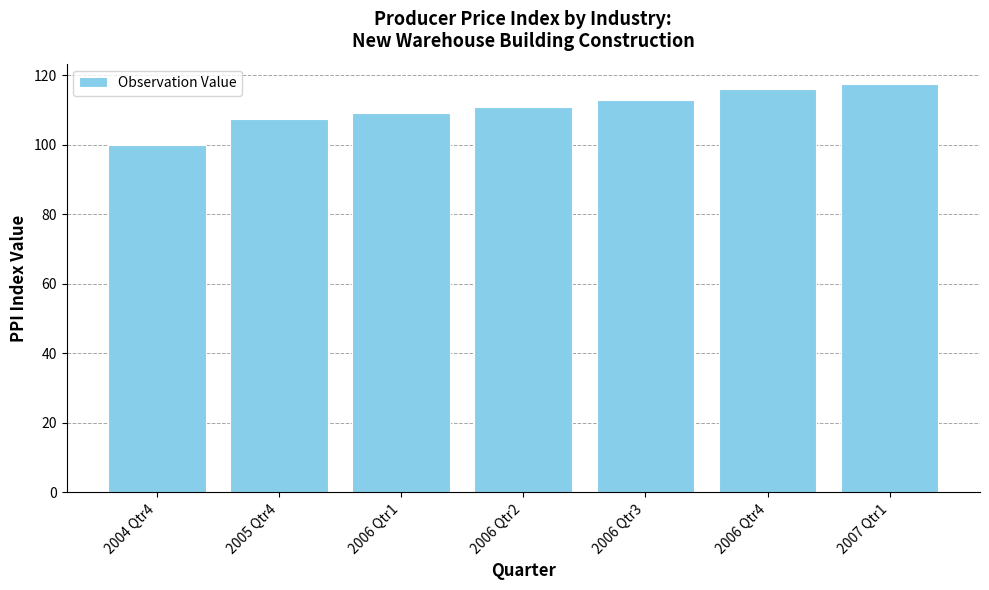

List the labels in order of value, smallest first.

2004 Qtr4, 2005 Qtr4, 2006 Qtr1, 2006 Qtr2, 2006 Qtr3, 2006 Qtr4, 2007 Qtr1